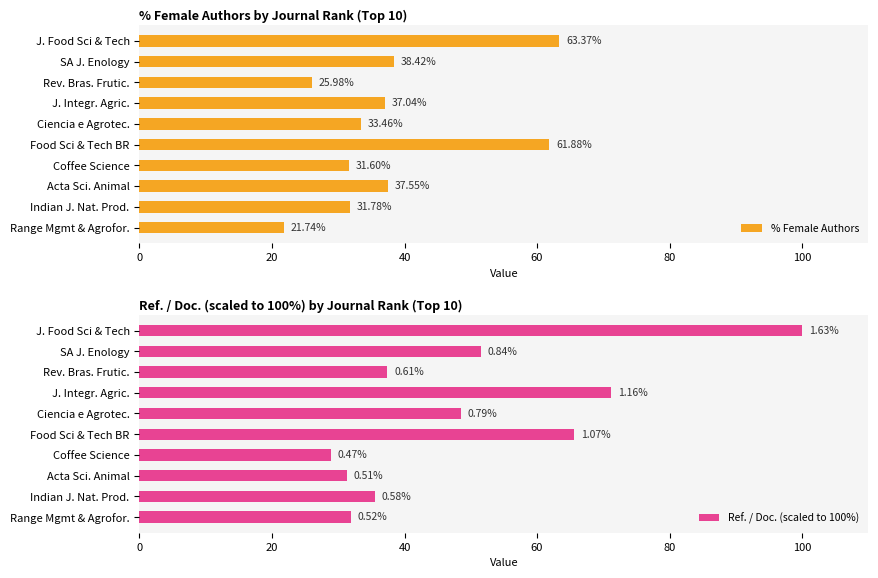

What is the sum of all % Female Authors values?

382.8